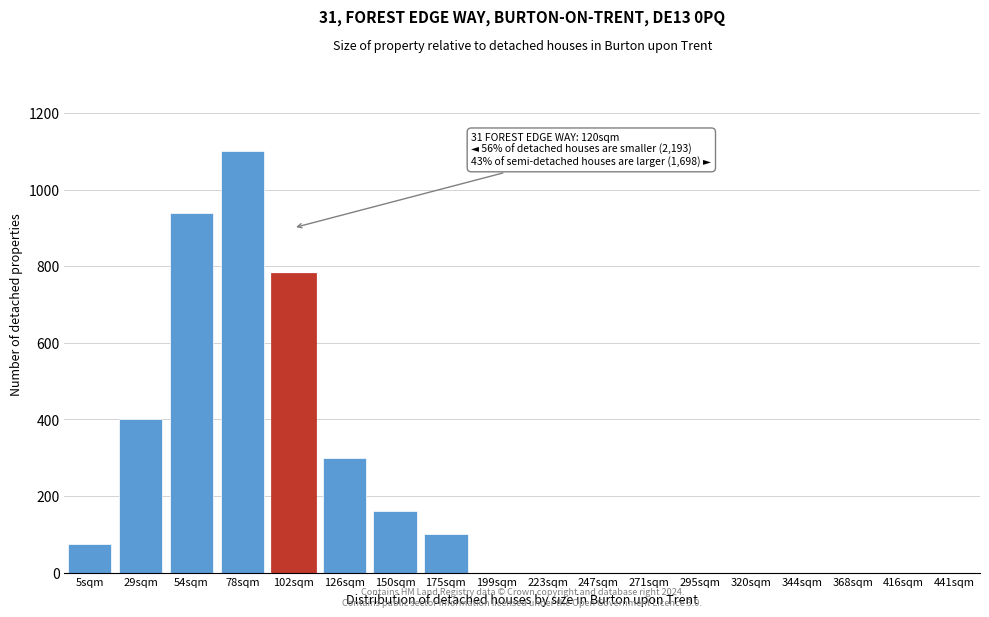

Reading left to right, extract all data points from this chart.

5sqm=75	29sqm=400	54sqm=940	78sqm=1100	102sqm=780	126sqm=300	150sqm=160	175sqm=100	199sqm=0	223sqm=0	247sqm=0	271sqm=0	295sqm=0	320sqm=0	344sqm=0	368sqm=0	416sqm=0	441sqm=0